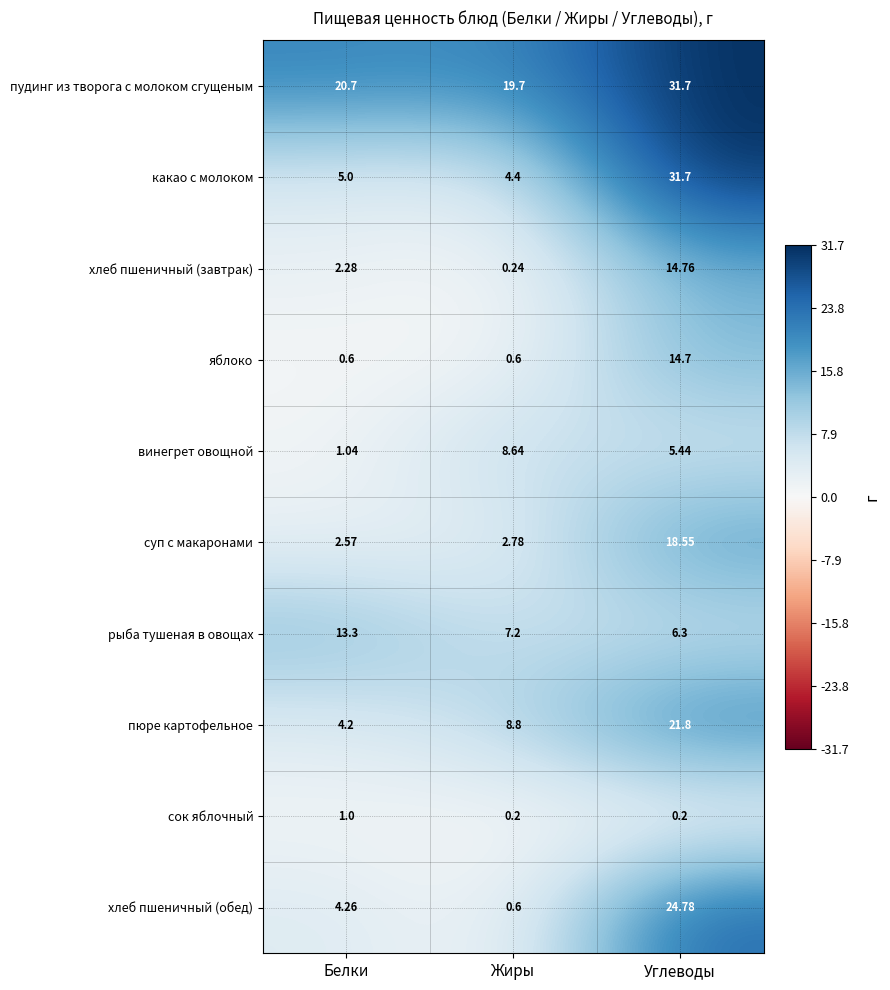

List the labels in order of какао с молоком value, largest first.

Углеводы, Белки, Жиры